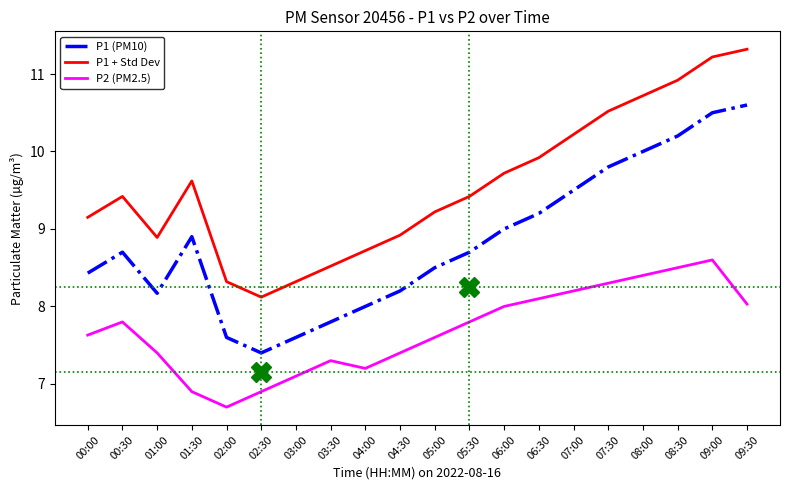

At which category does P2 (PM2.5) reach its first local peak?

00:30